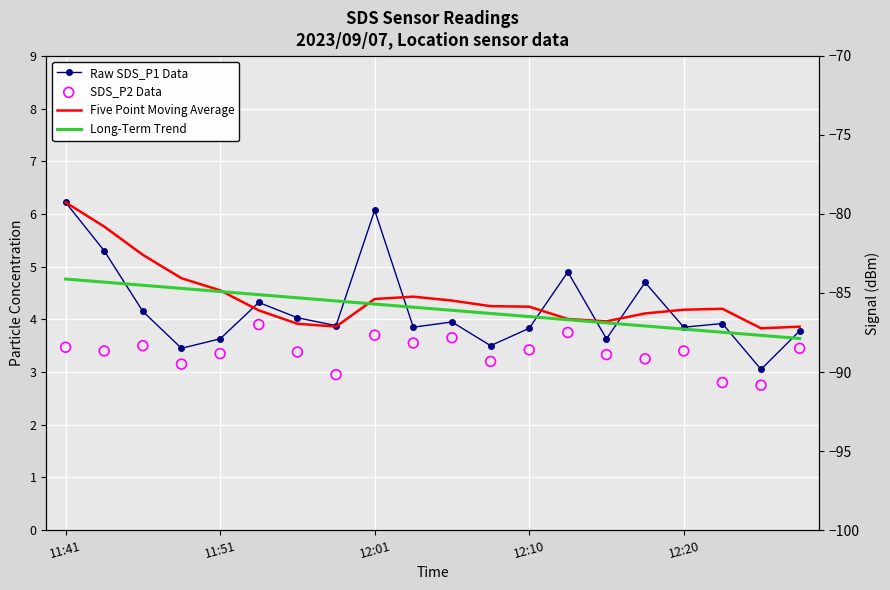

At how many categories does at least one series exceed 4?

17